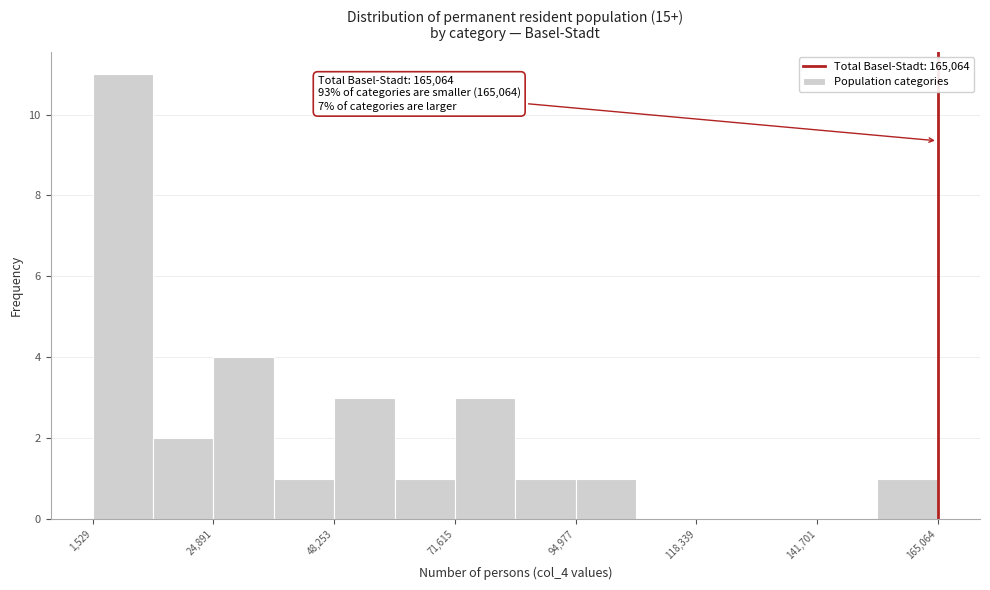

Around what value on the x-axis is the tallest bar? Give the approximate position of its centre, as read against the axis.

5000